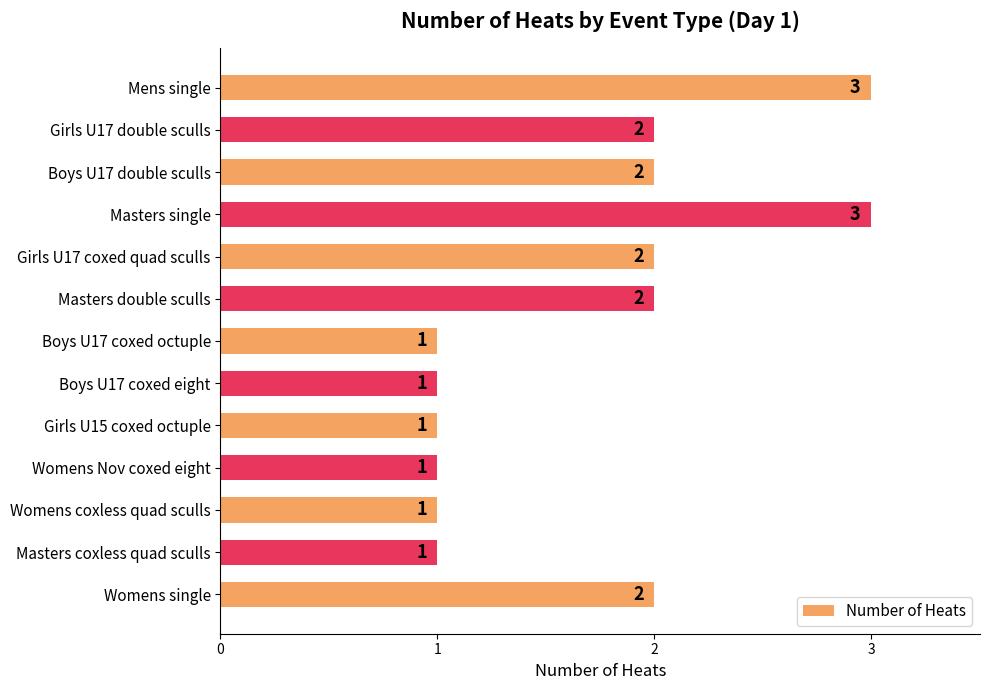

What is the average value?

2